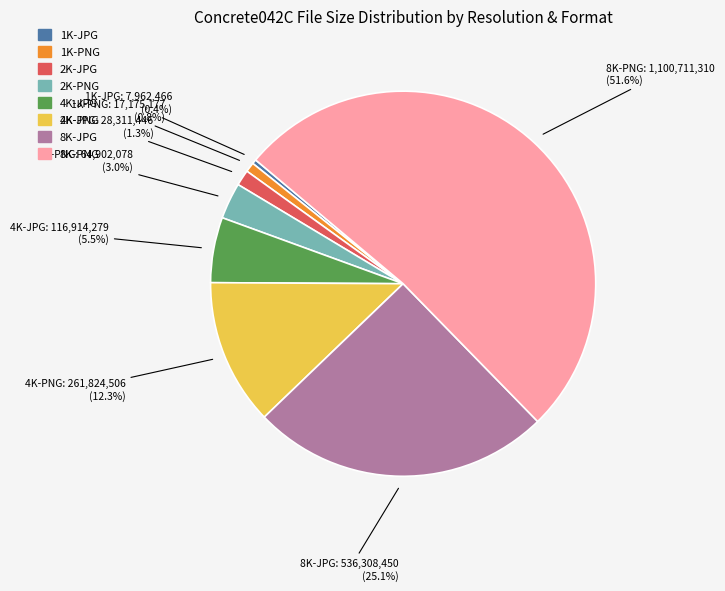

What is the total percentage of 1K-JPG and 8K-PNG?

52.0%